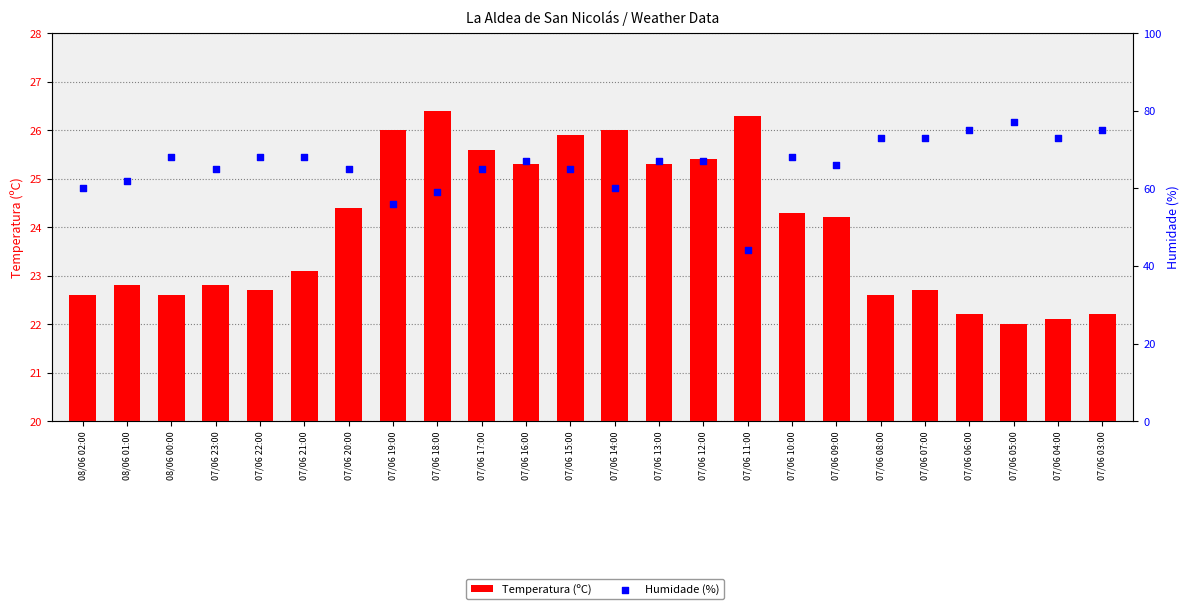

Which series has the largest Y range (max minus min)?

Humidade (%)